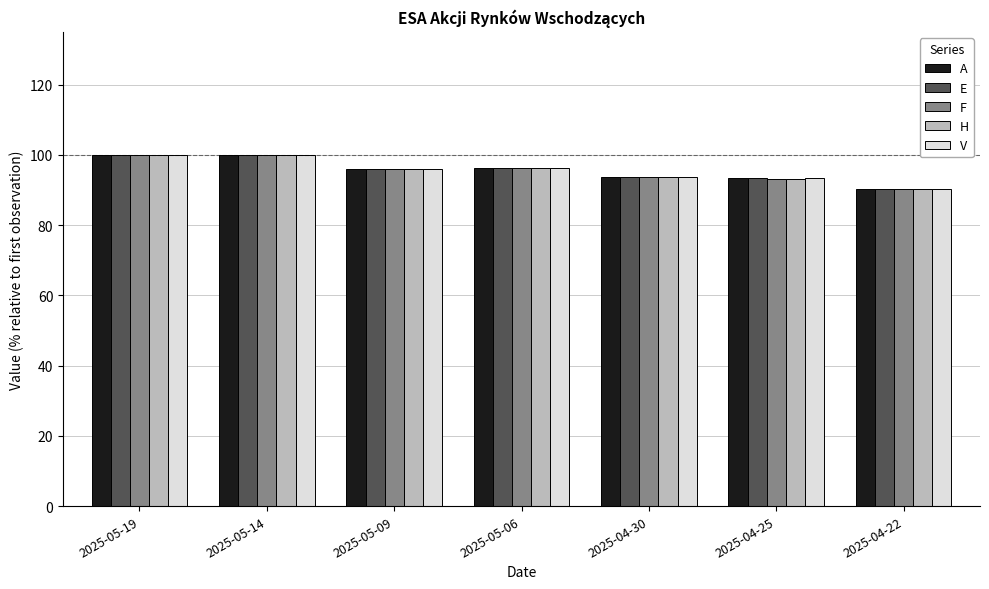

What is the greatest value displayed?

100.1